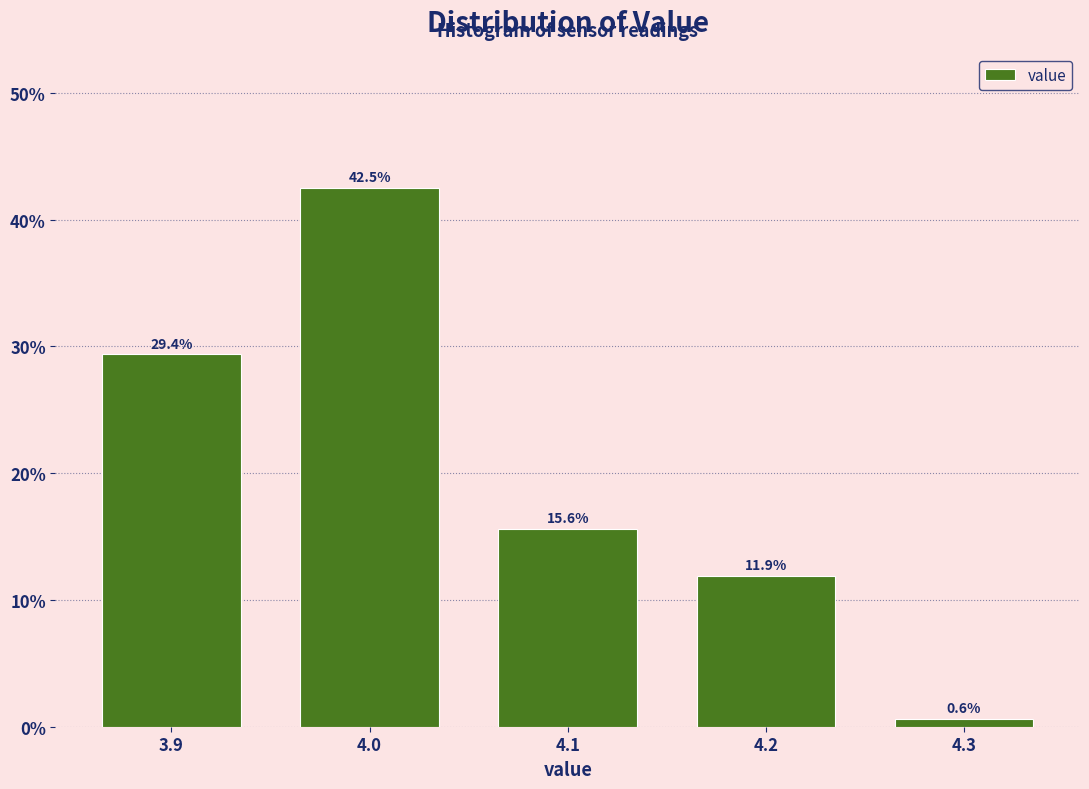

Reading right to left, what are all the values shown in this chart?

0.6	11.9	15.6	42.5	29.4